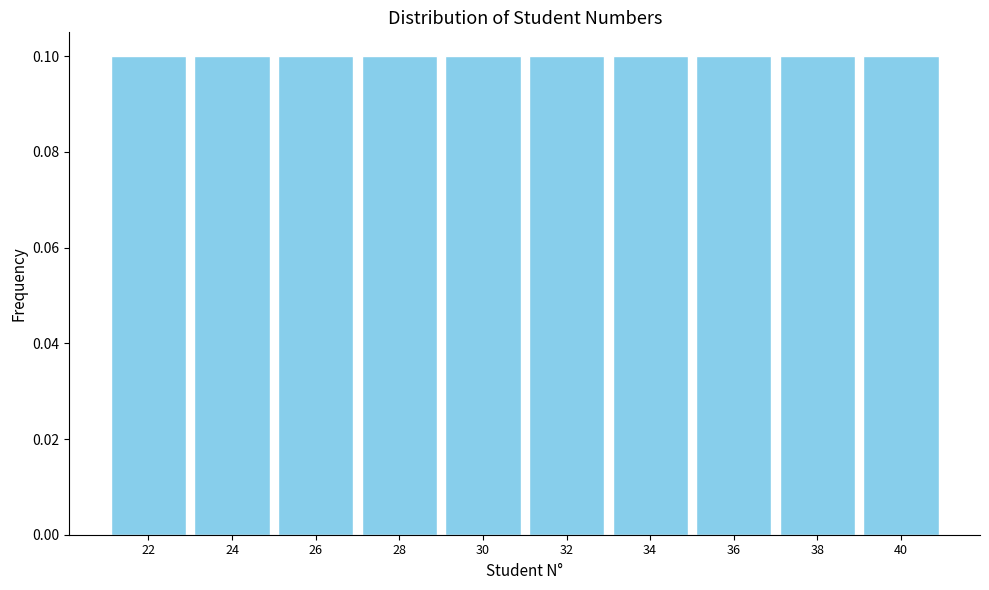

Reading left to right, list every bar in this chart as the range it spans on the x-axis followed by its height. The values are not printed on the chart, so give them approximately, as read against the axis.

21 to 23: 0.1
23 to 25: 0.1
25 to 27: 0.1
27 to 29: 0.1
29 to 31: 0.1
31 to 33: 0.1
33 to 35: 0.1
35 to 37: 0.1
37 to 39: 0.1
39 to 41: 0.1